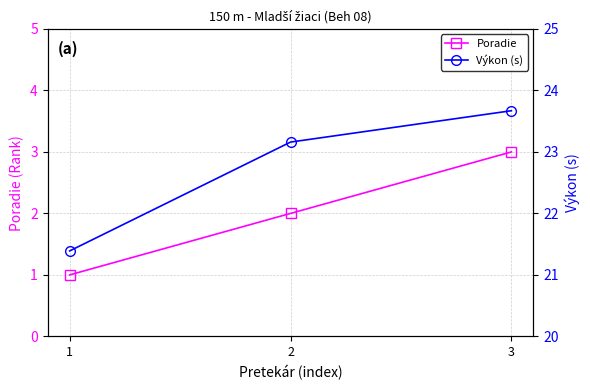

At which category does the chart reach its peak across all series?

3